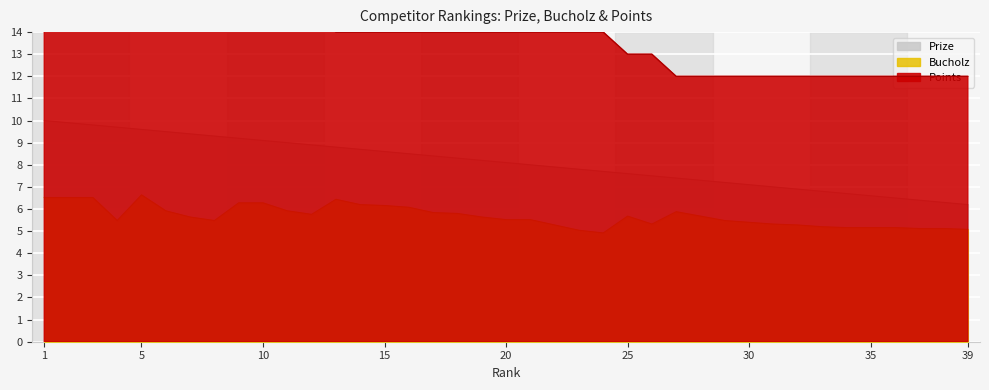

What is the total value across all series at 11?

29.9